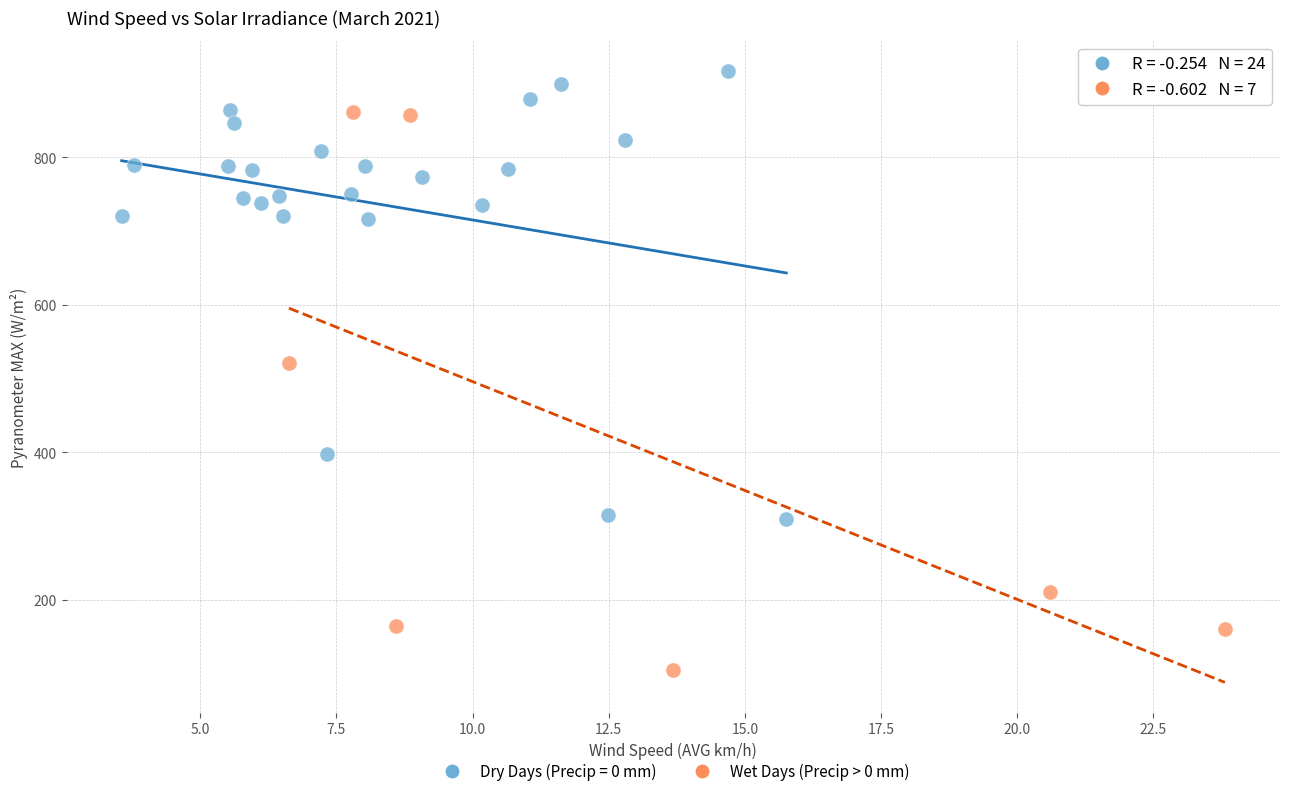

Which series contains the highest Y value?

Dry Days (Precip = 0 mm)